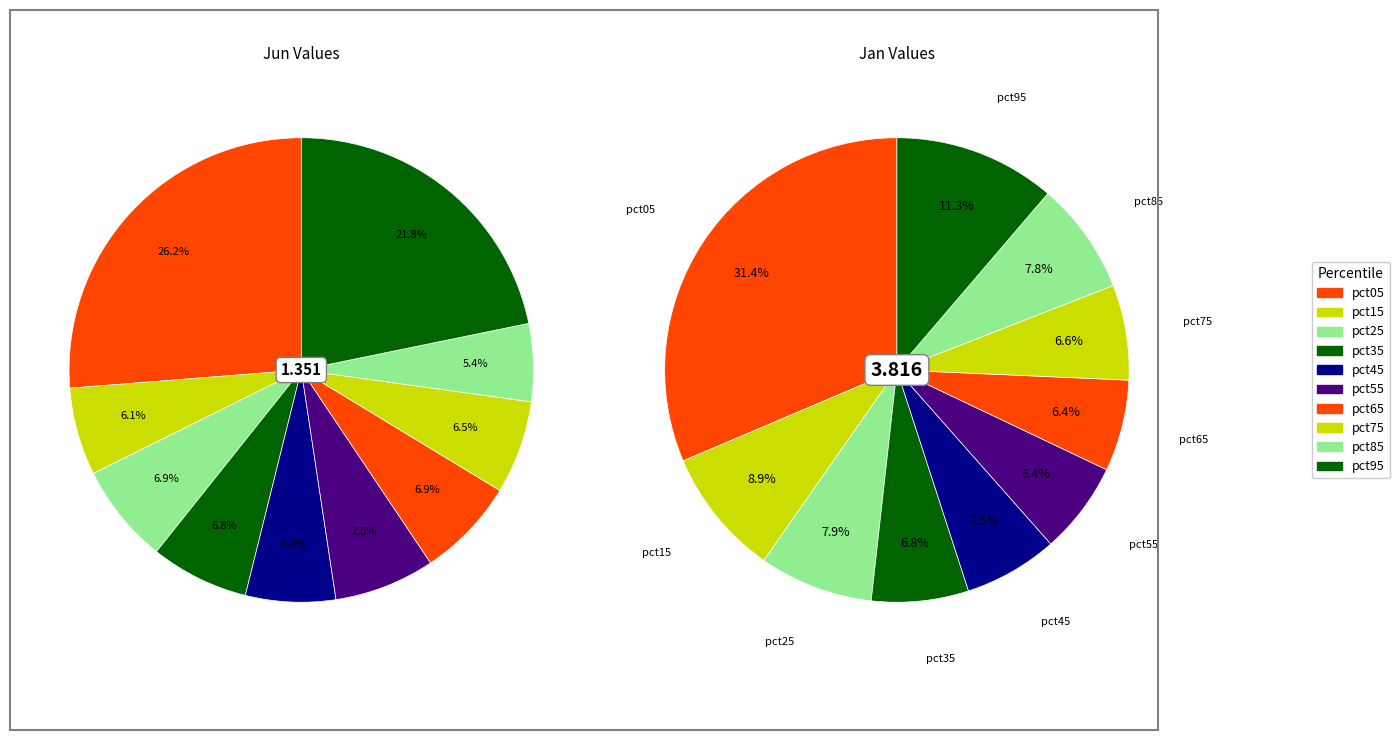

Combined, do 5 and 3 account for over 50%?

No